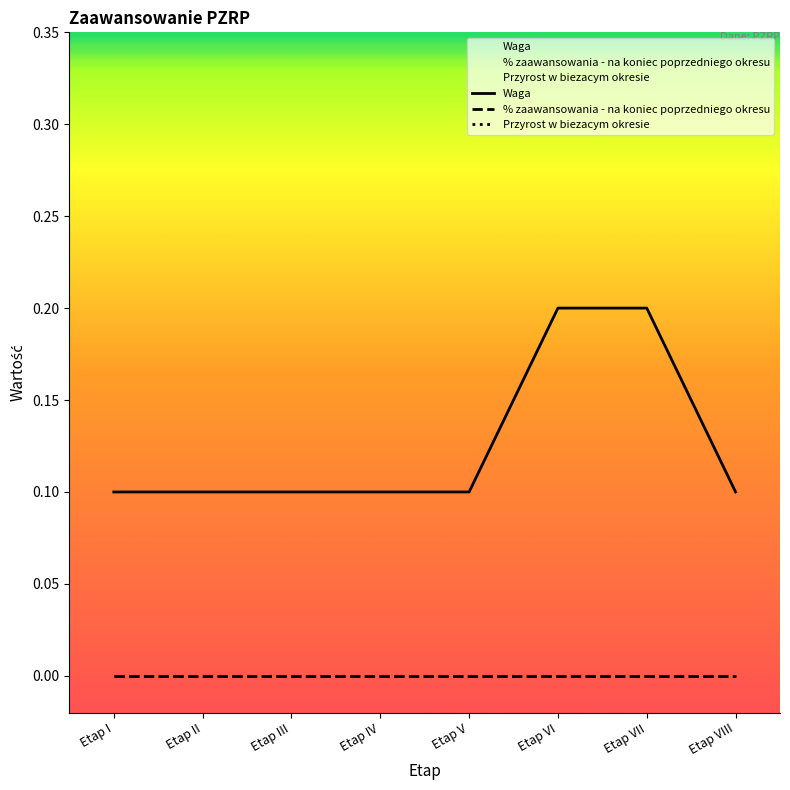

True or false: Przyrost w biezacym okresie has more than 1 interior local peaks.

False